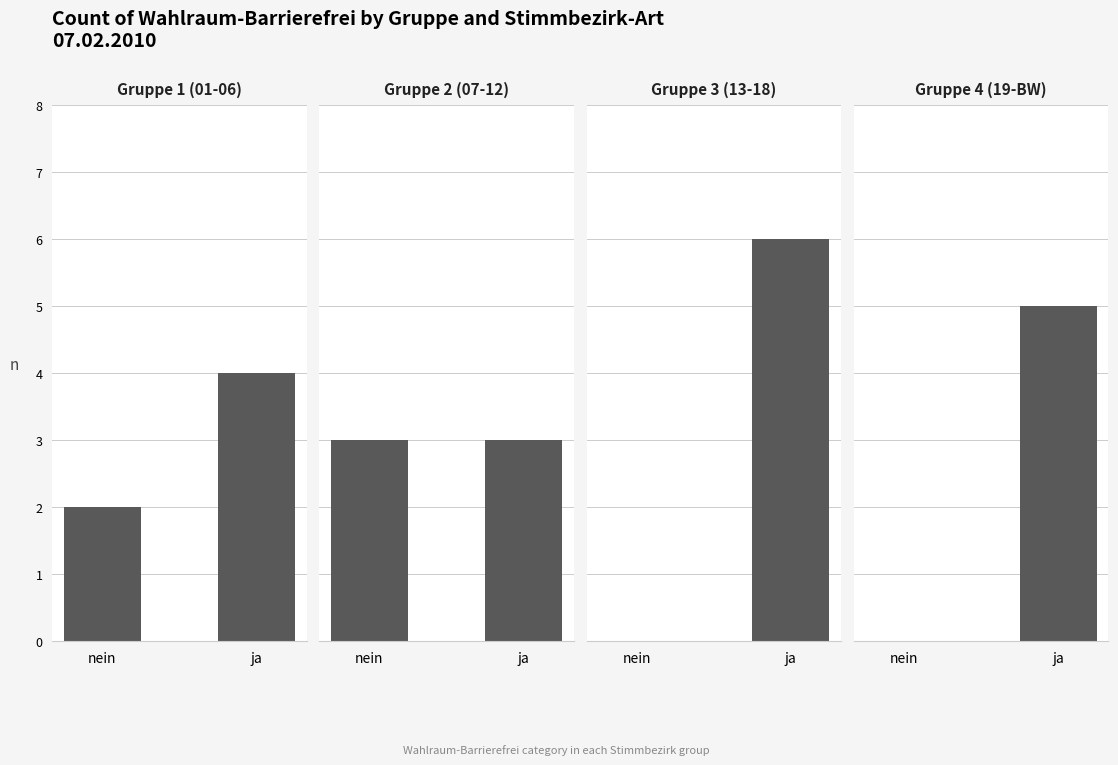

Which series has the largest total across all categories?

Gruppe 1 (01-06)